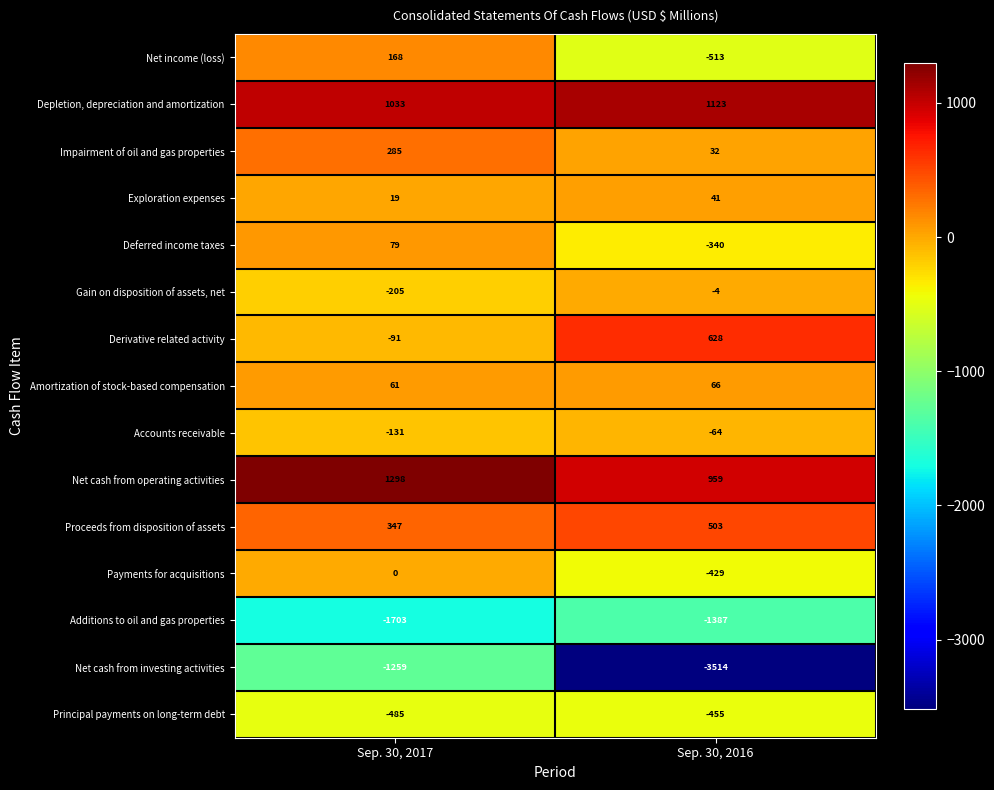

Which series has the largest range (max minus min)?

Net cash from investing activities